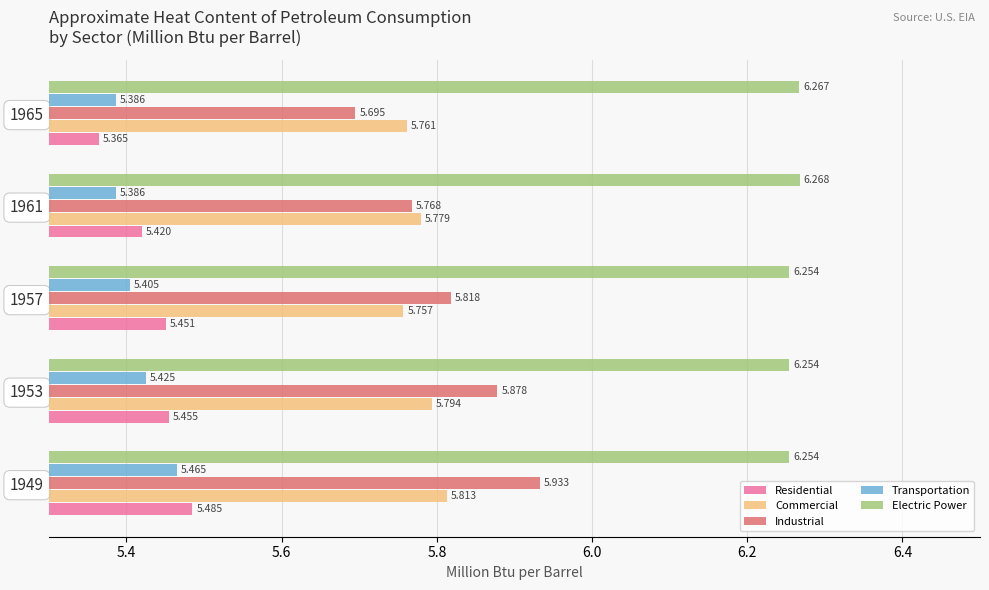

List the series in order of their peak value, lowest first.

Transportation, Residential, Commercial, Industrial, Electric Power